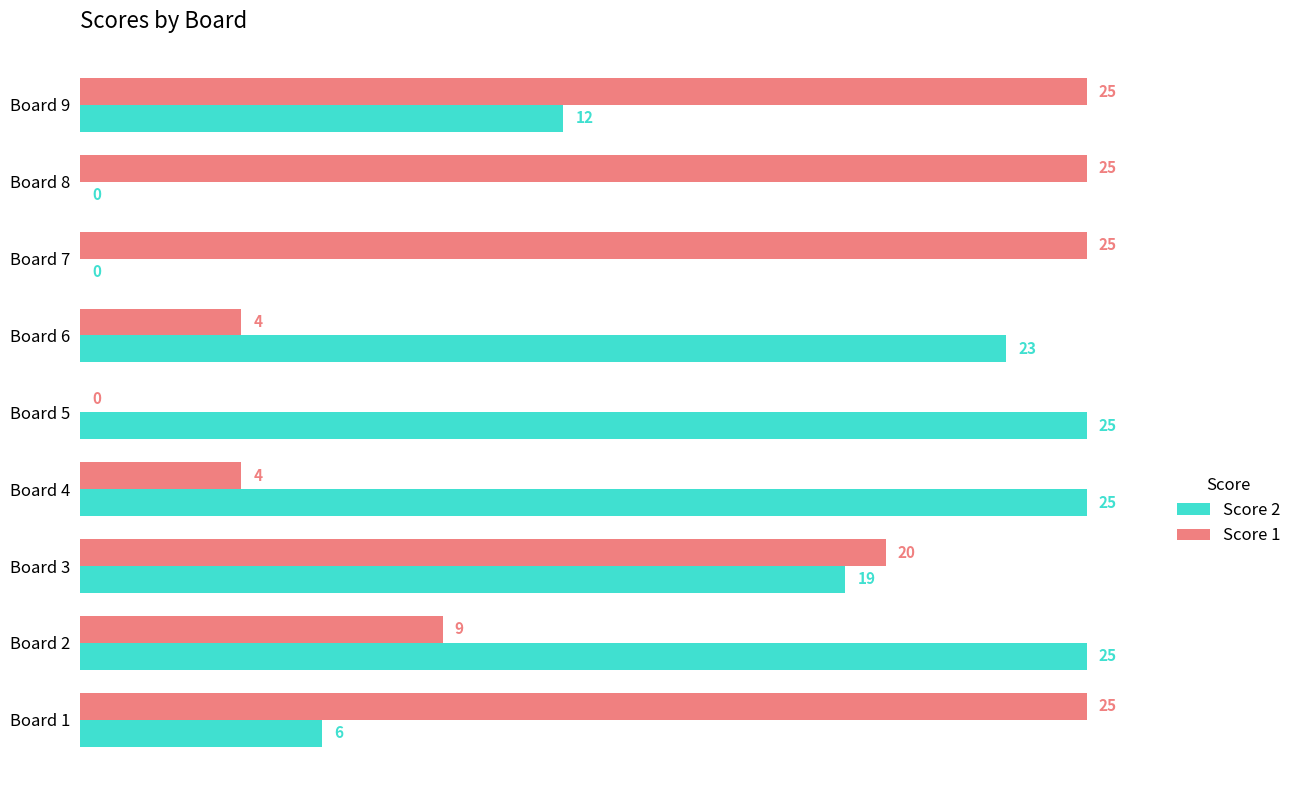

What is the total value across all series at Board 1?

31